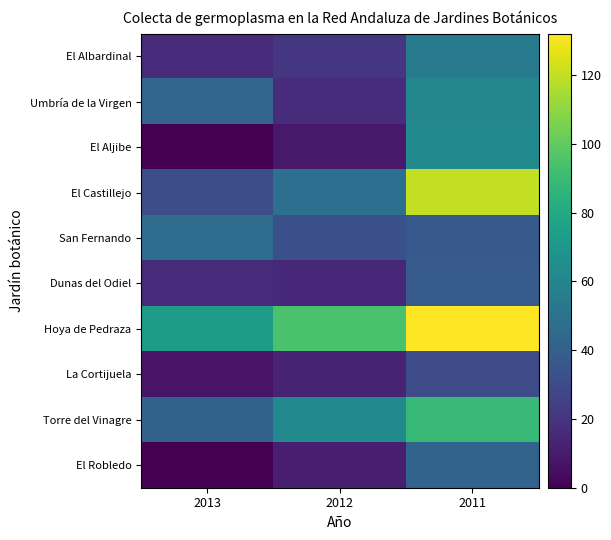

List the series in order of their peak value, highest first.

Hoya de Pedraza, El Castillejo, Torre del Vinagre, El Aljibe, Umbría de la Virgen, El Albardinal, San Fernando, El Robledo, Dunas del Odiel, La Cortijuela